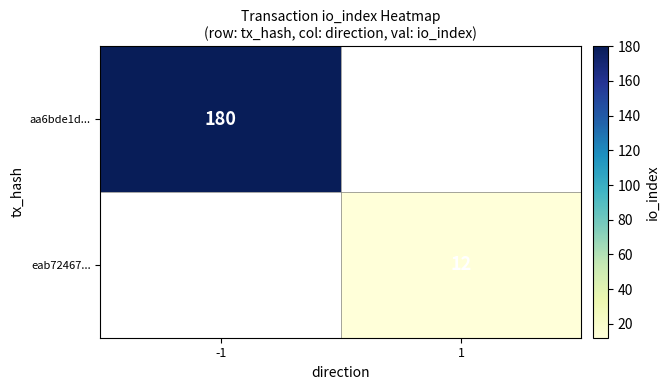

The value of aa6bde1d... at -1 is 261. True or false?

False